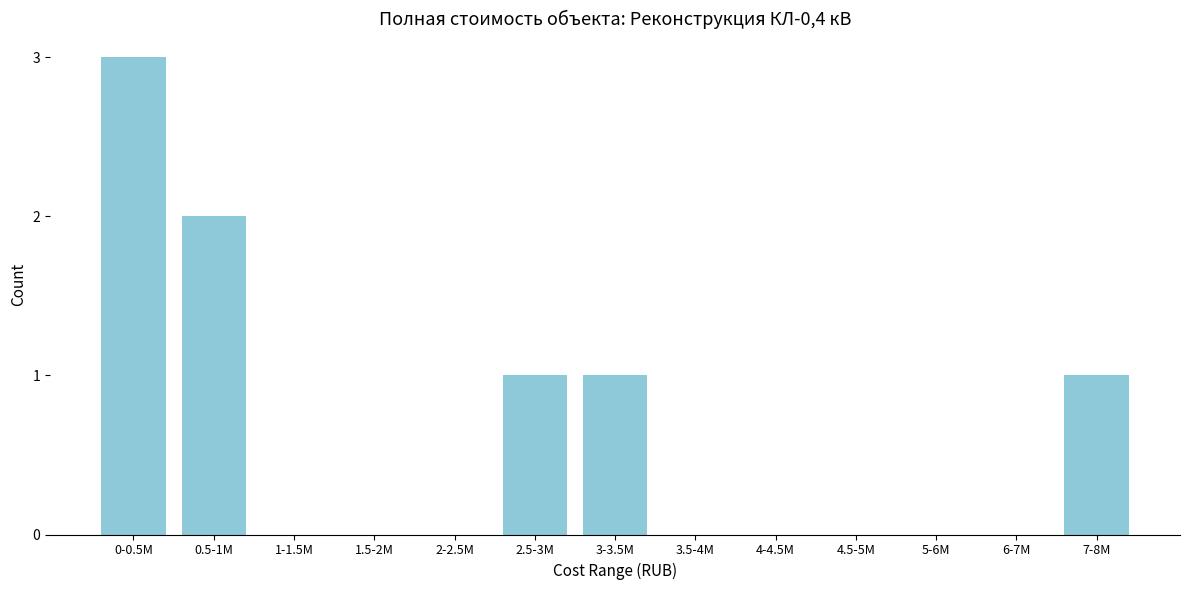

Reading right to left, extract all data points from this chart.

7-8M=1	6-7M=0	5-6M=0	4.5-5M=0	4-4.5M=0	3.5-4M=0	3-3.5M=1	2.5-3M=1	2-2.5M=0	1.5-2M=0	1-1.5M=0	0.5-1M=2	0-0.5M=3